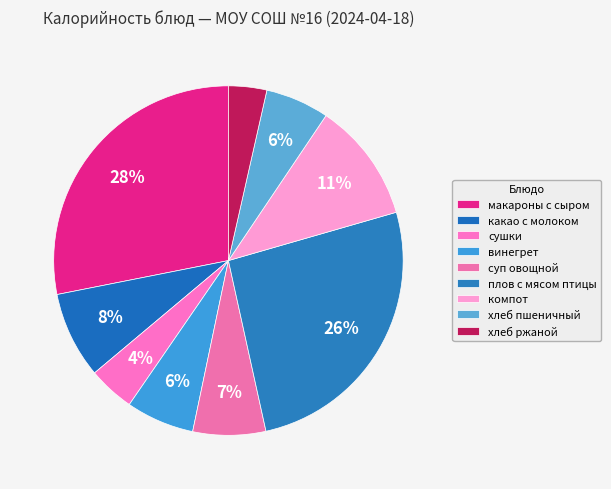

How many slices are in this pie chart?

9